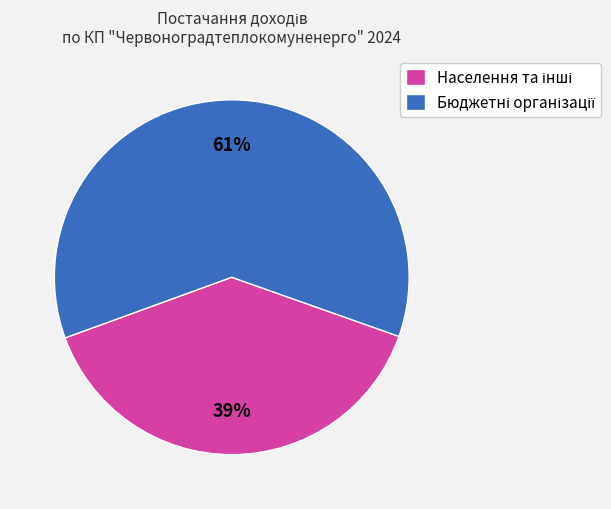

To the nearest percent, what is the average slice percentage?

50%